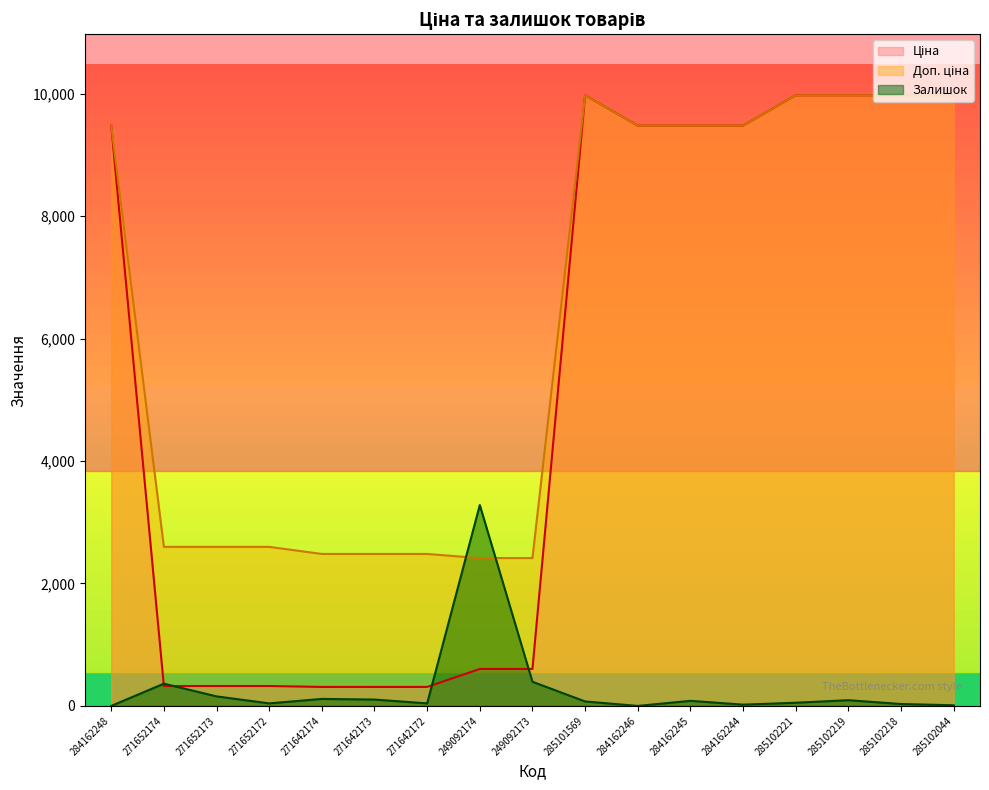

What is the sum of all Доп. ціна values?

107867.1